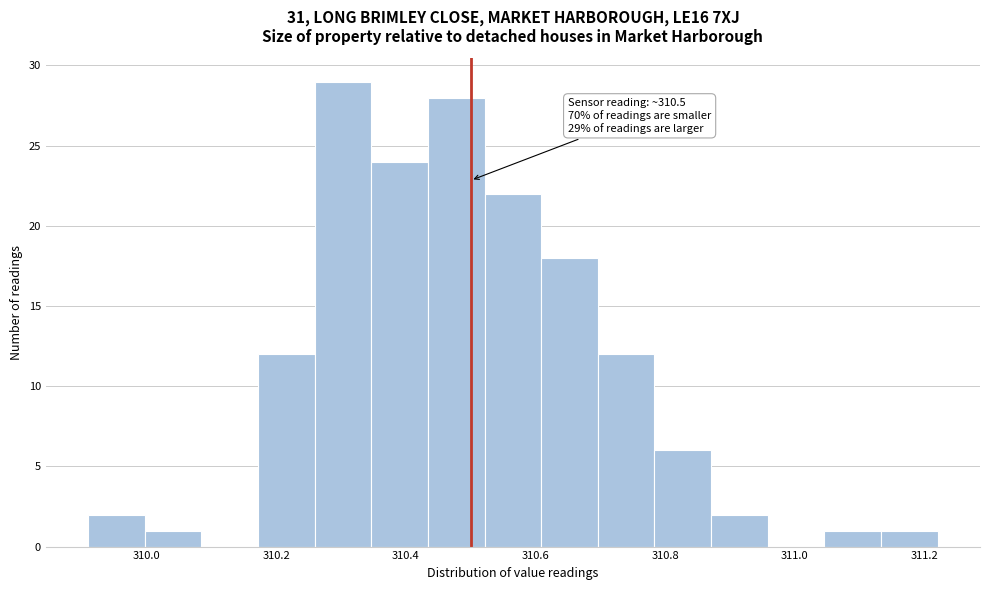

Which range on the x-axis has the tallest bar?

310.26 to 310.34